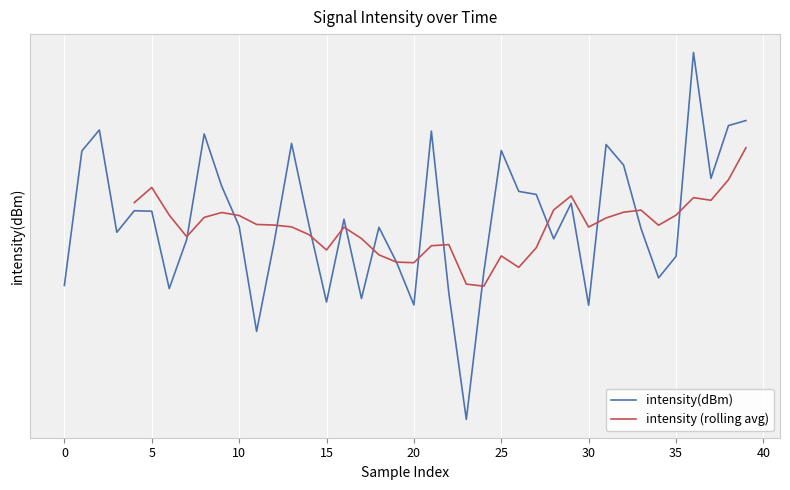

True or false: the data has more than 1 interior local peaks.

True